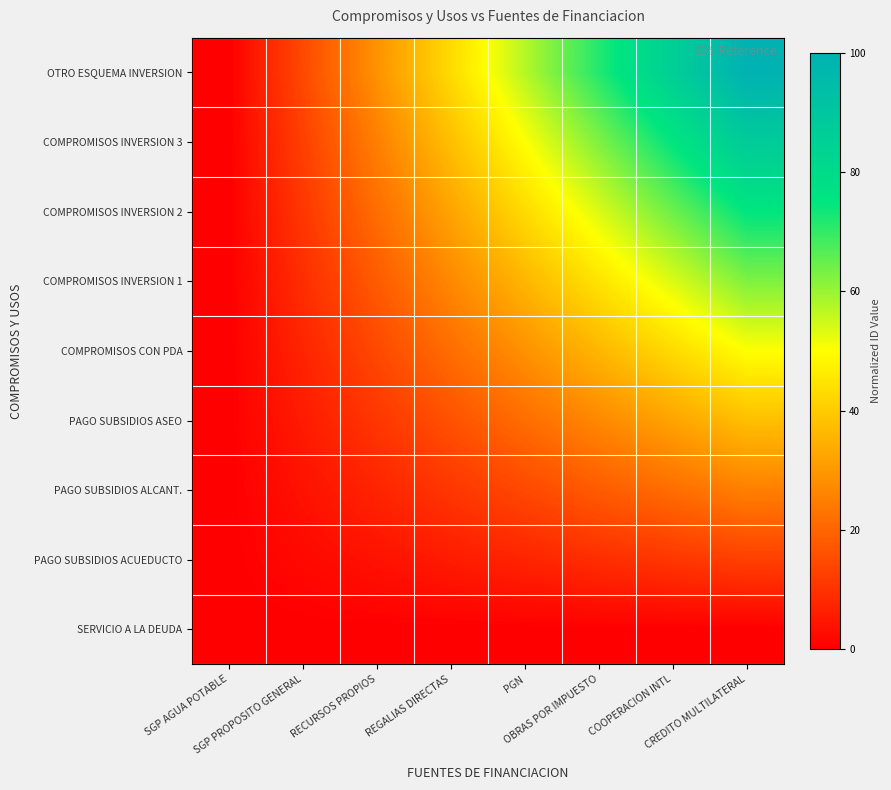

List the series in order of their peak value, highest first.

OTRO ESQUEMA INVERSION, COMPROMISOS INVERSION 3, COMPROMISOS INVERSION 2, COMPROMISOS INVERSION 1, COMPROMISOS CON PDA, PAGO SUBSIDIOS ASEO, PAGO SUBSIDIOS ALCANT., PAGO SUBSIDIOS ACUEDUCTO, SERVICIO A LA DEUDA